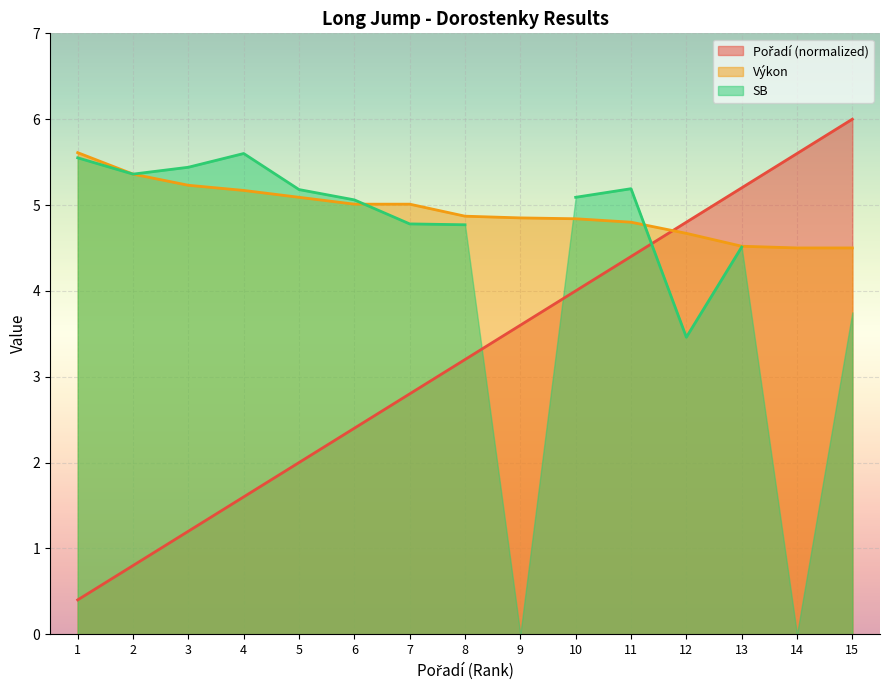

What is the value of the Pořadí point at the 14th from the left?

5.6